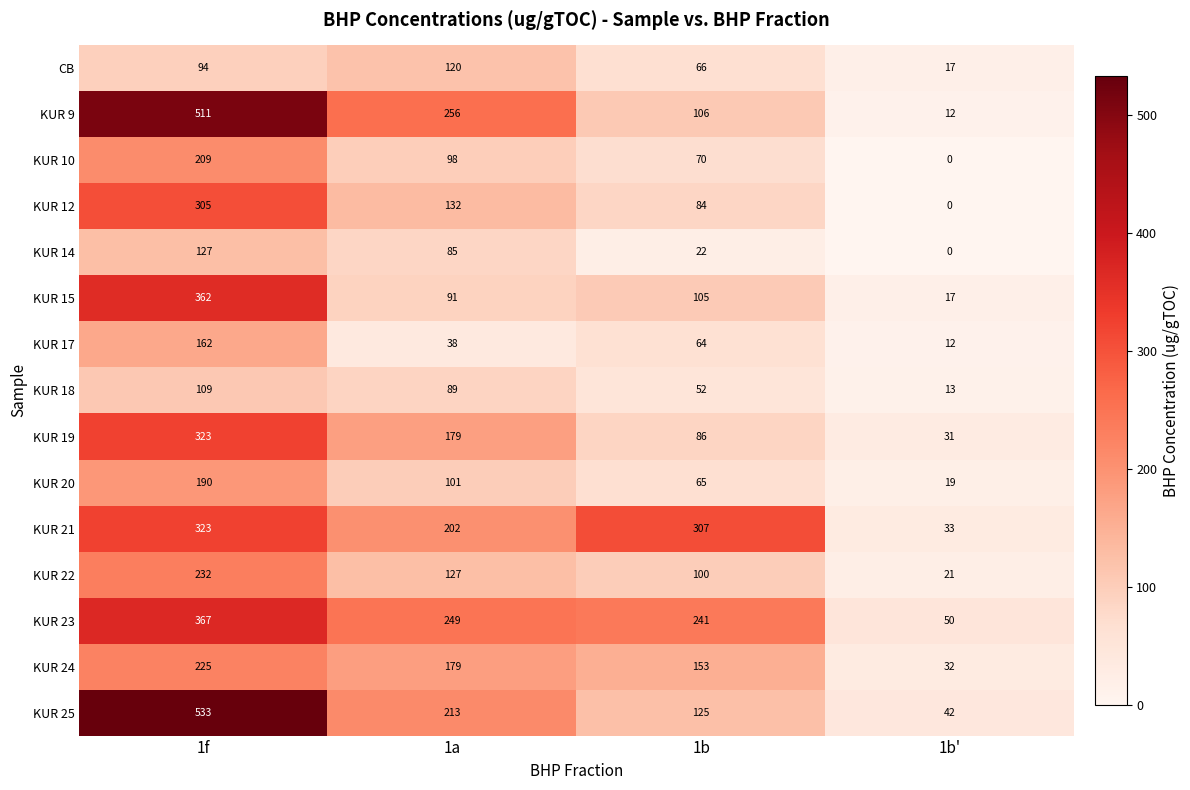

What is the average value of the KUR 18 series?

66